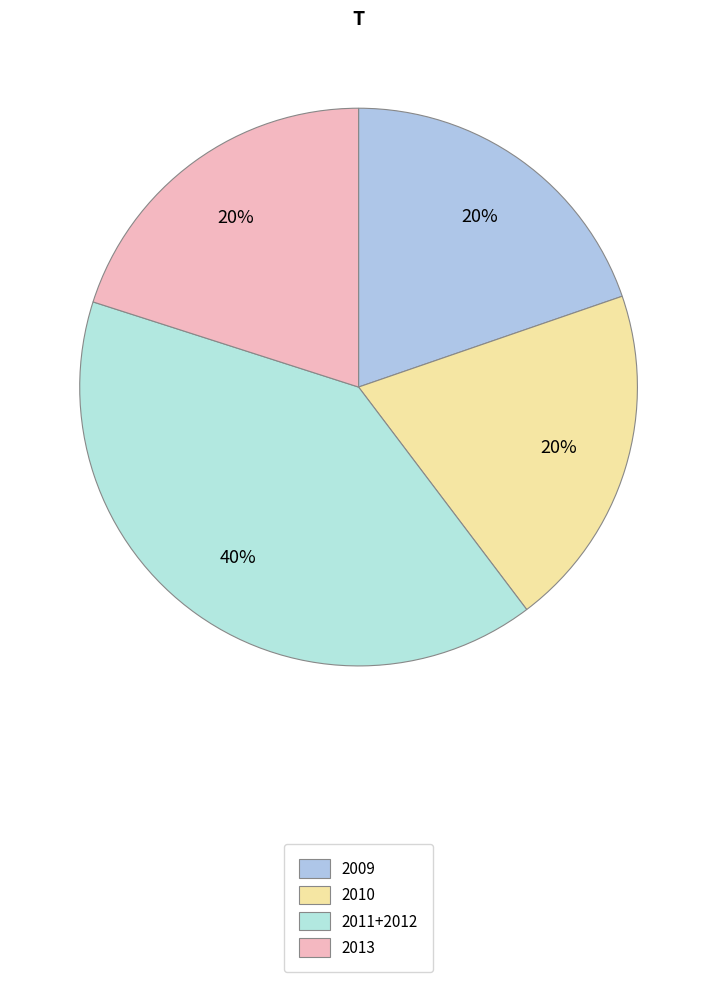

How many segments does this pie chart have?

4